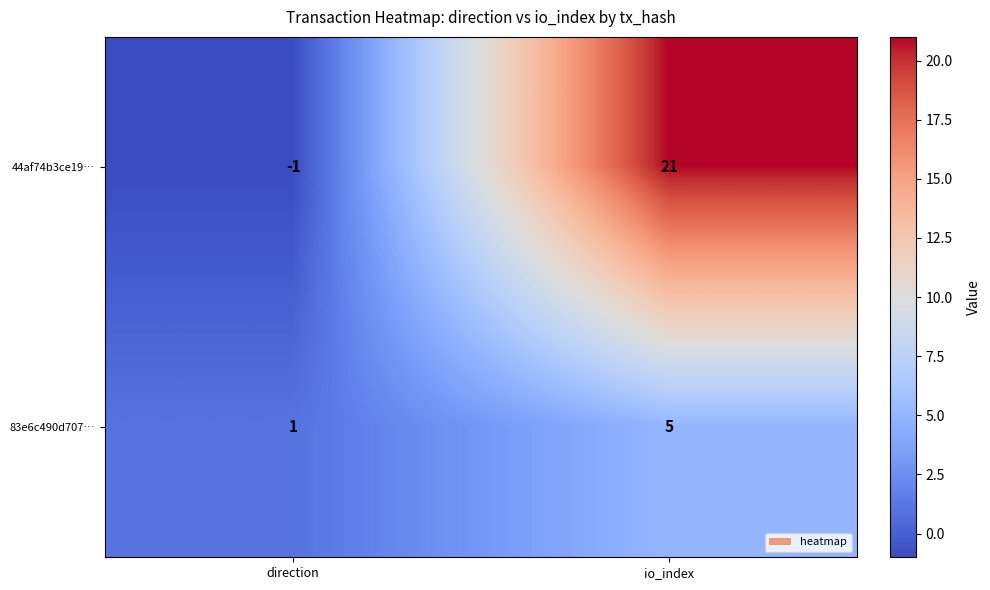

Reading left to right, what are all the values shown in this chart?

44af74b3ce19…: -1	21
83e6c490d707…: 1	5